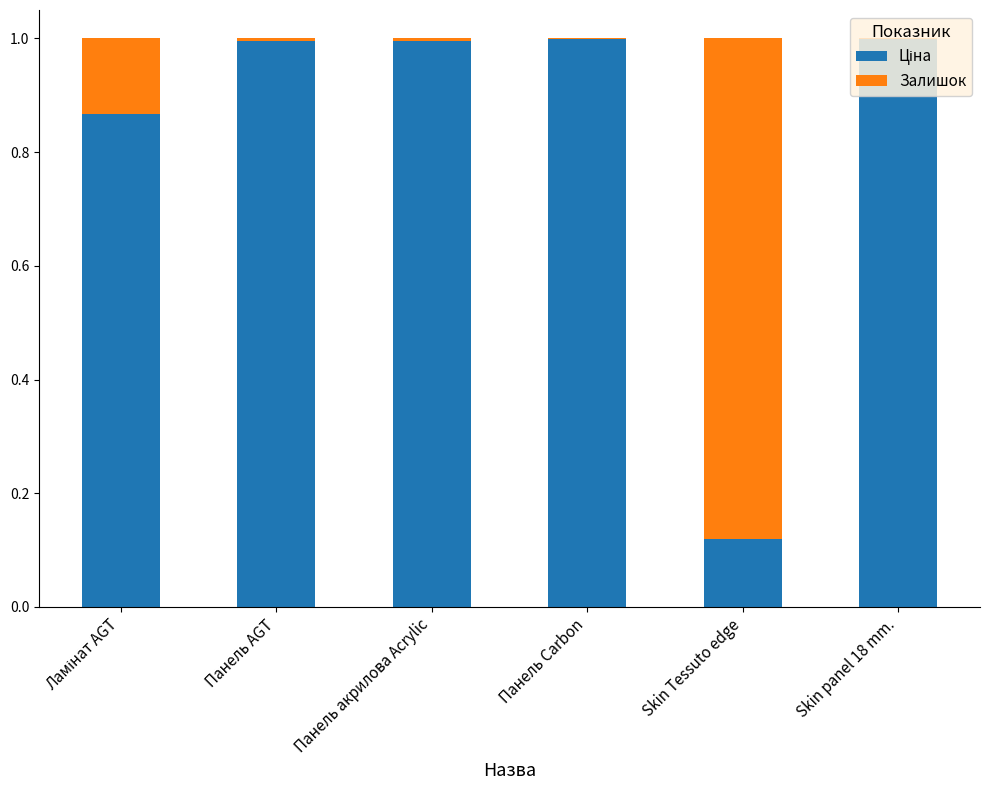

What is the total value across all series at Skin Tessuto edge?

1.0